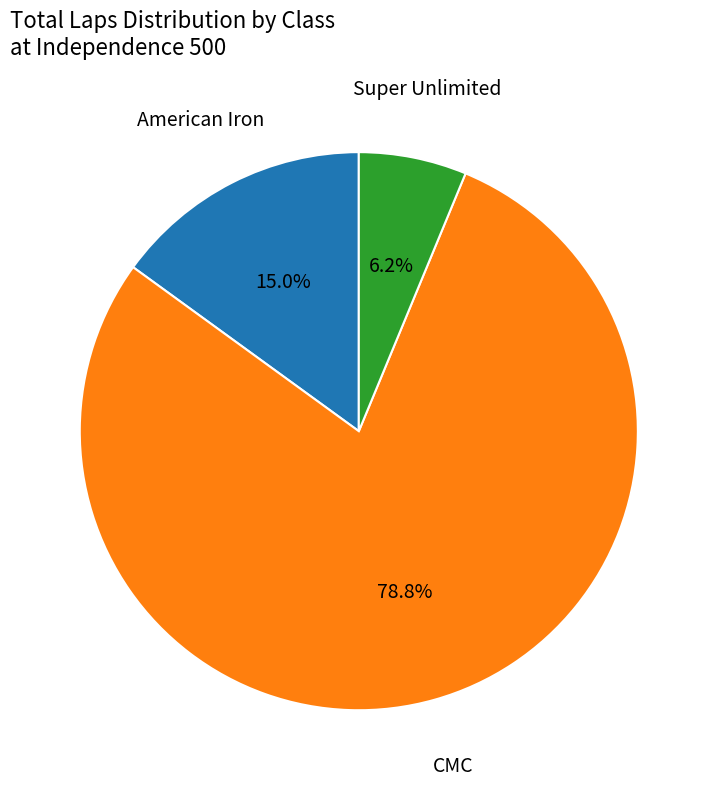

Is there a majority slice in this chart?

Yes